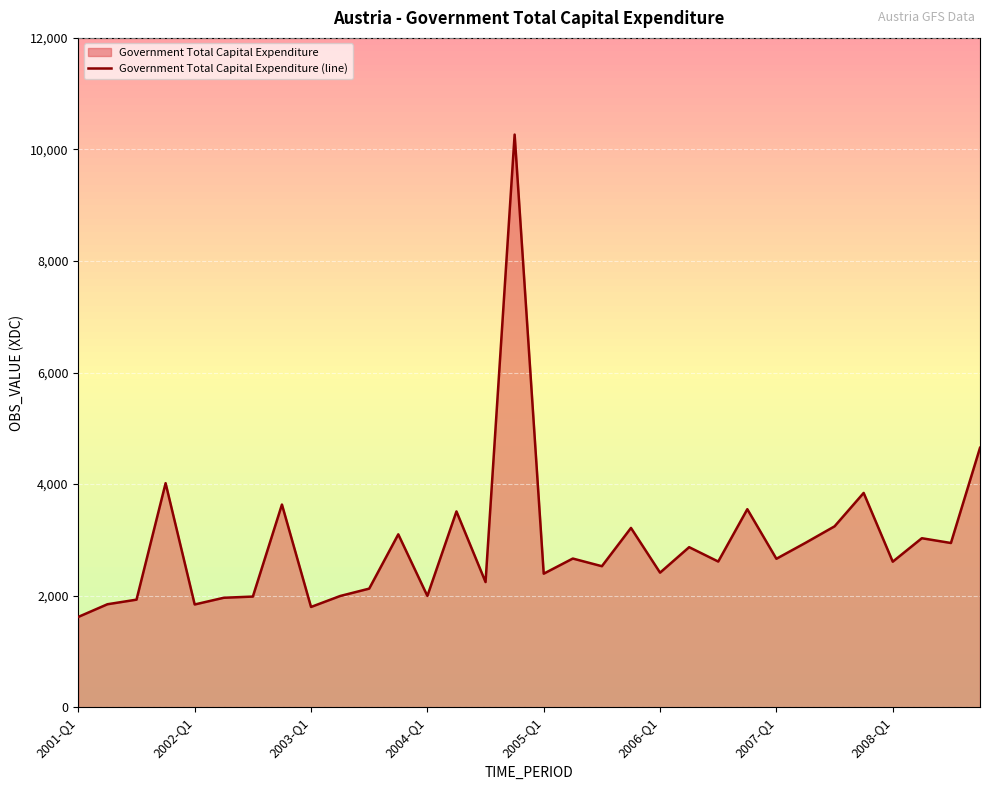

What is the average value?

2937.7